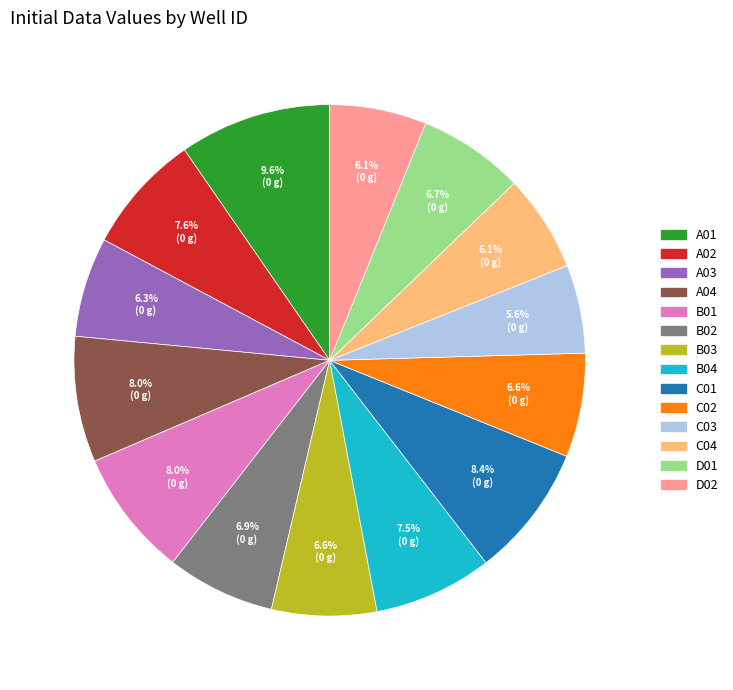

What is the ratio of the value at A01 to the value at D02?

1.6